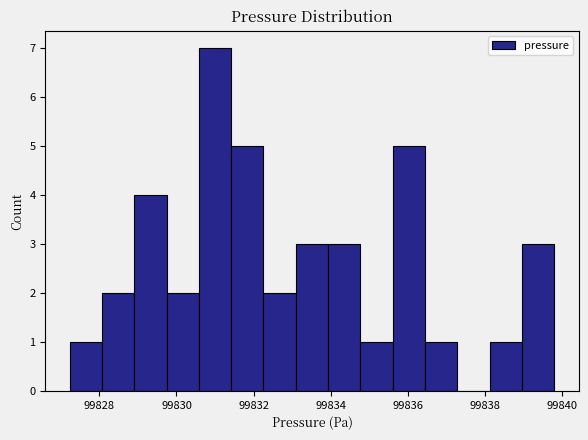

Reading left to right, transcribe this chart: for each bar, give the range it covers on the x-axis and its height. Neither the bar edges nor the heights are printed on the chart, so give them approximately, as read against the axes.

99827.2 to 99828.0: 1
99828.0 to 99829.0: 2
99829.0 to 99829.8: 4
99829.8 to 99830.6: 2
99830.6 to 99831.4: 7
99831.4 to 99832.2: 5
99832.2 to 99833.0: 2
99833.0 to 99834.0: 3
99834.0 to 99834.8: 3
99834.8 to 99835.6: 1
99835.6 to 99836.4: 5
99836.4 to 99837.2: 1
99837.2 to 99838.2: 0
99838.2 to 99839.0: 1
99839.0 to 99839.8: 3